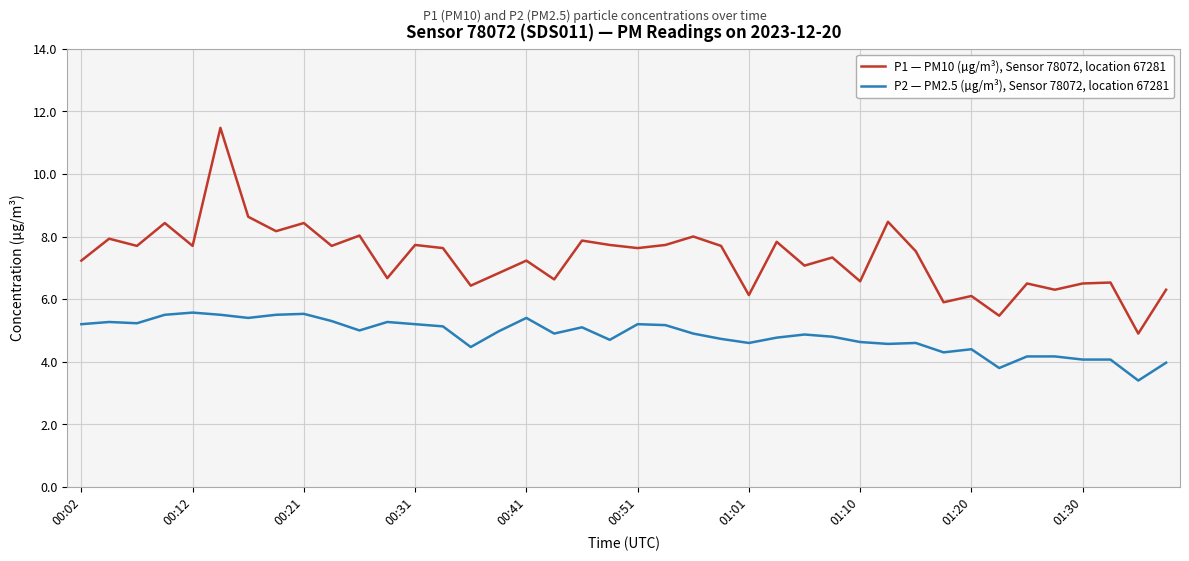

What are all the series names shown in the legend?

P1 — PM10 (µg/m³), Sensor 78072, location 67281, P2 — PM2.5 (µg/m³), Sensor 78072, location 67281